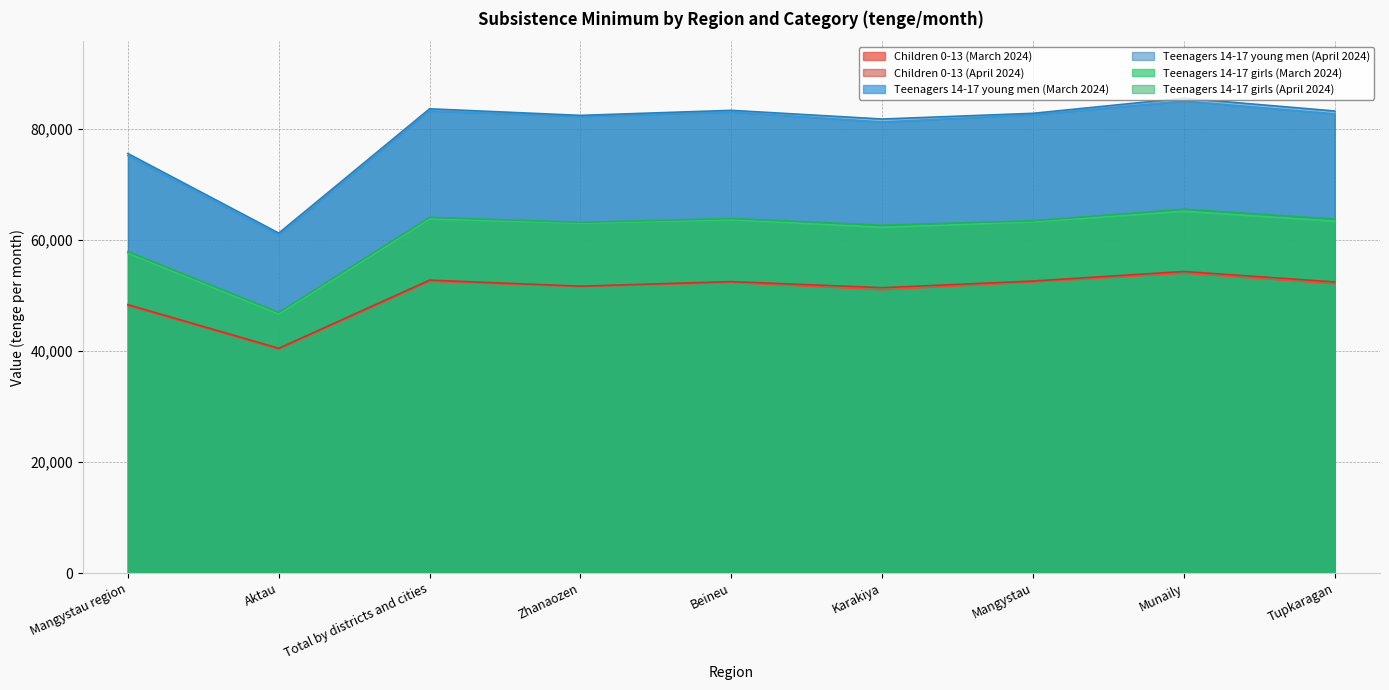

True or false: Teenagers 14-17 girls (April 2024) has a value of 46956 at Aktau.

True